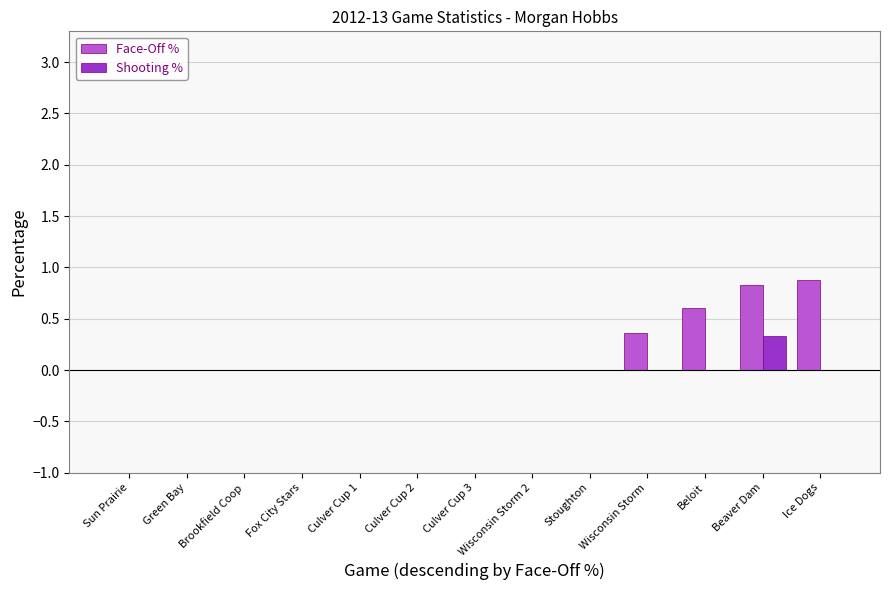

Which series has the largest total across all categories?

Face-Off %